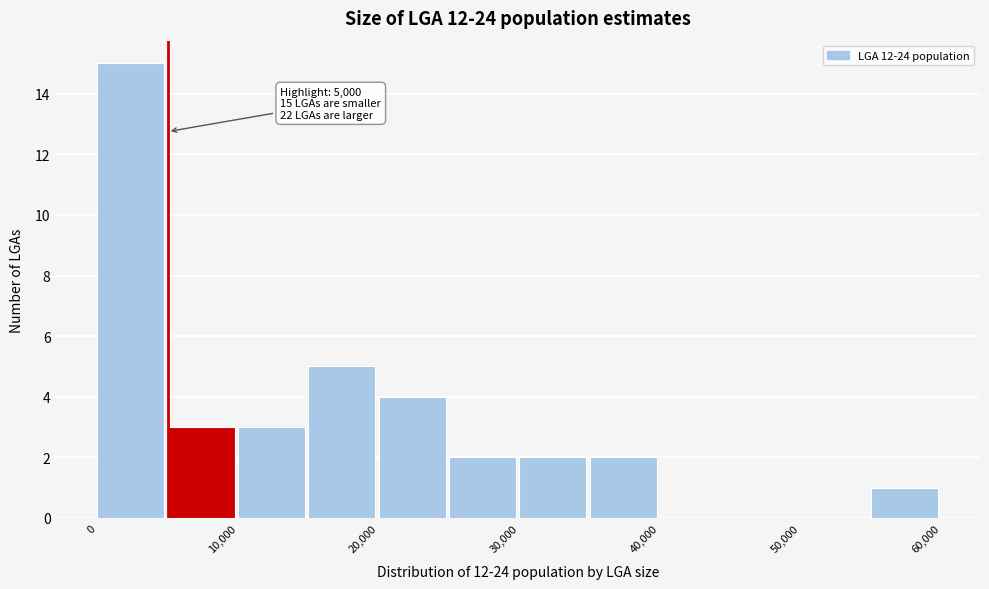

Which range on the x-axis has the tallest bar?

0 to 5000